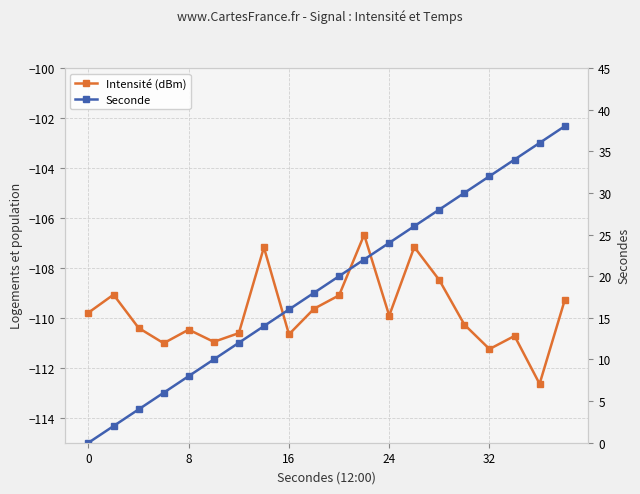

Count the number of categories in the chart.

20